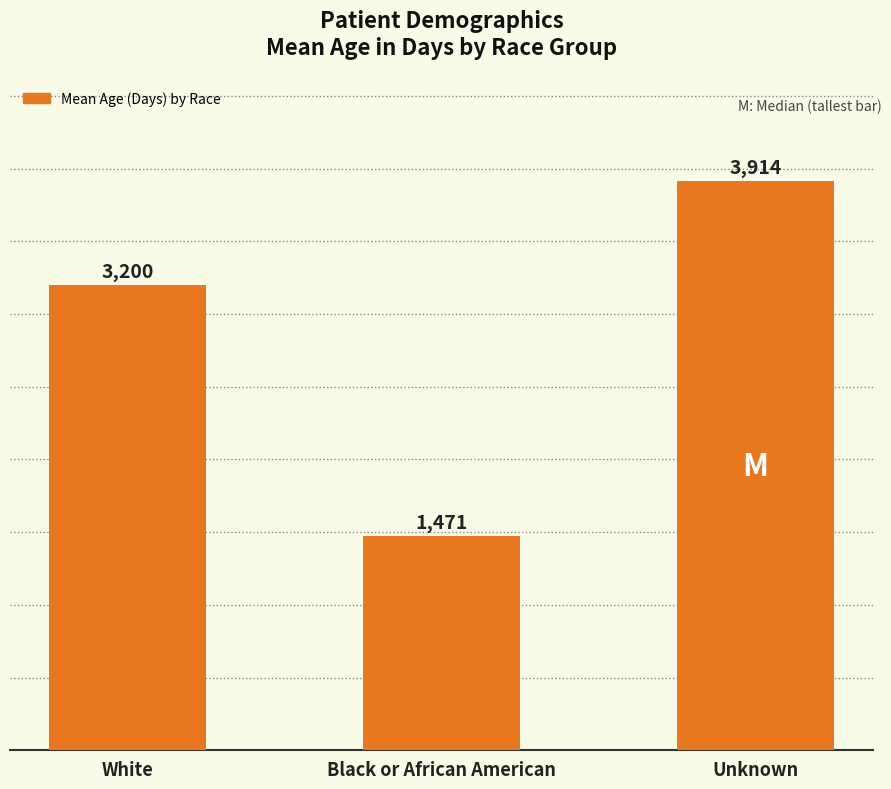

How many data points does each series have?

3